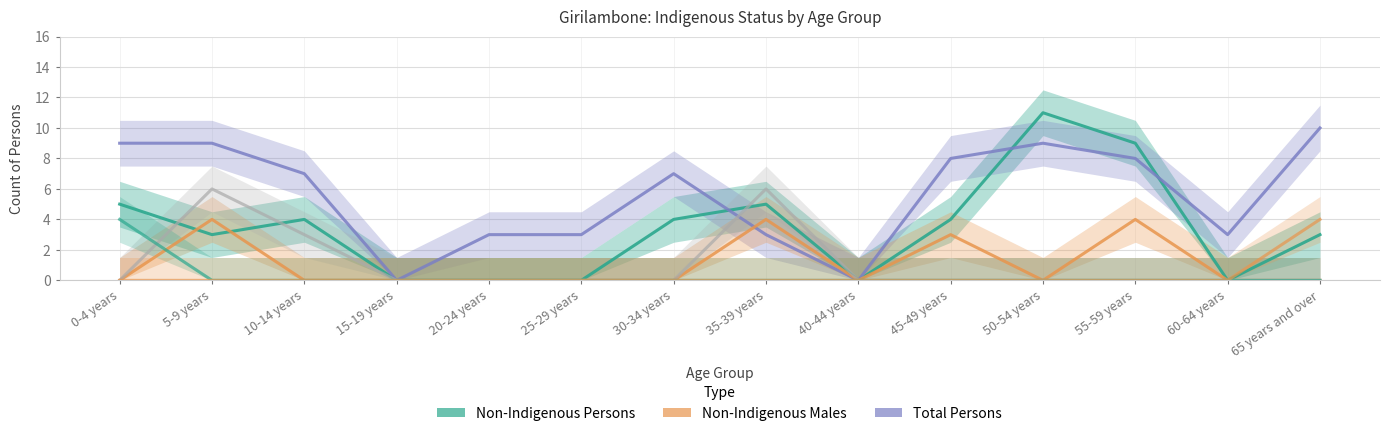

Between which two adjacent categories do Indigenous Status Not Stated Persons and Aboriginal Persons first intersect?

0-4 years and 5-9 years